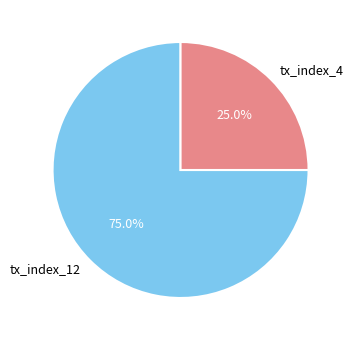

What portion of the pie excludes tx_index_12?

25.0%